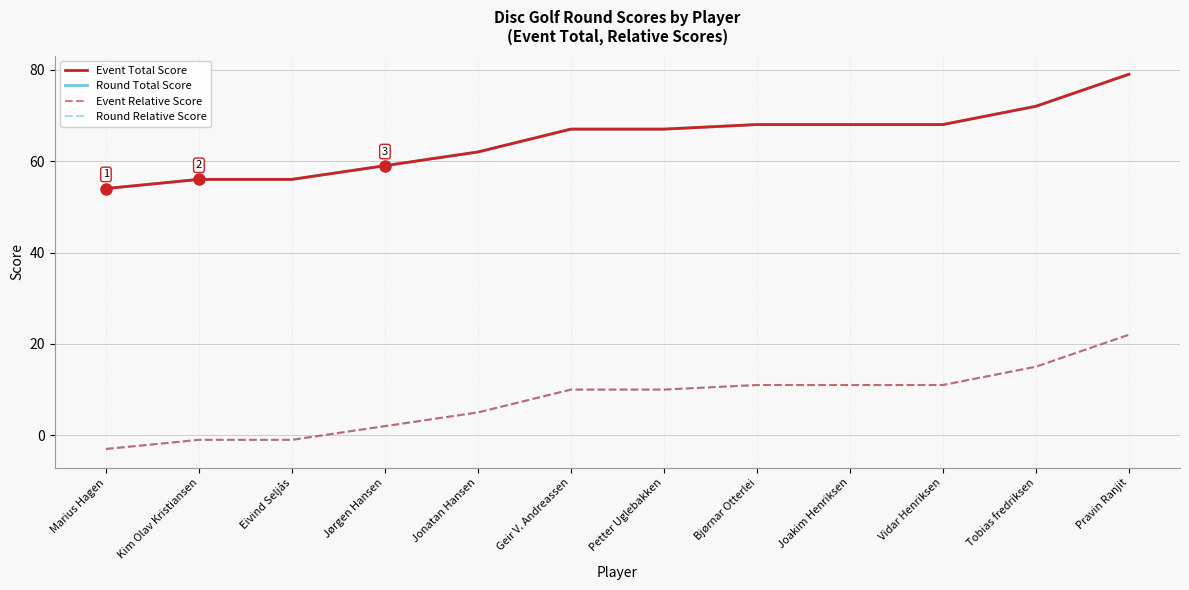

True or false: Event Total Score has a value of 68 at Vidar Henriksen.

True